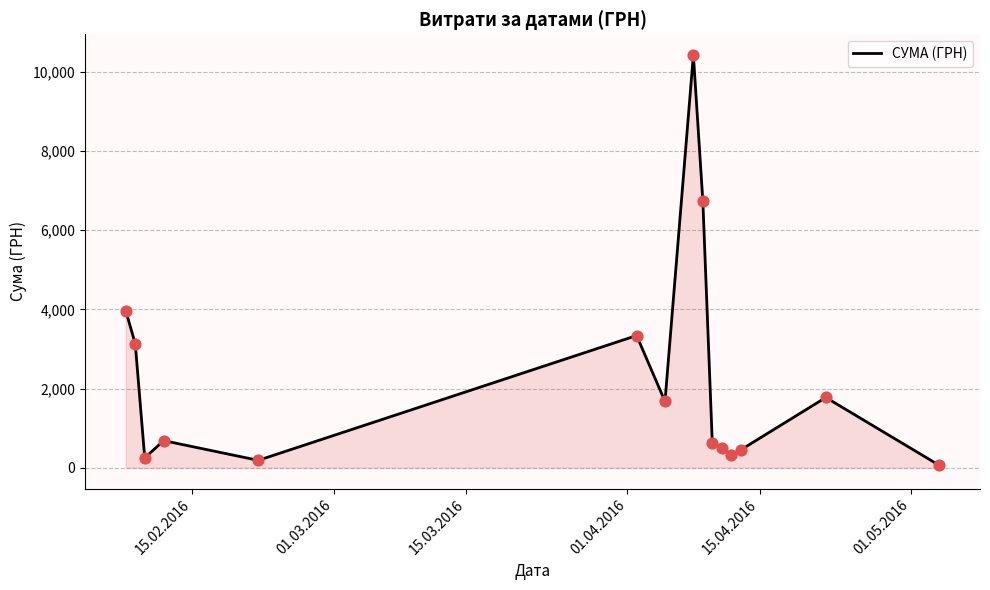

What is the maximum value shown in the chart?

10419.0